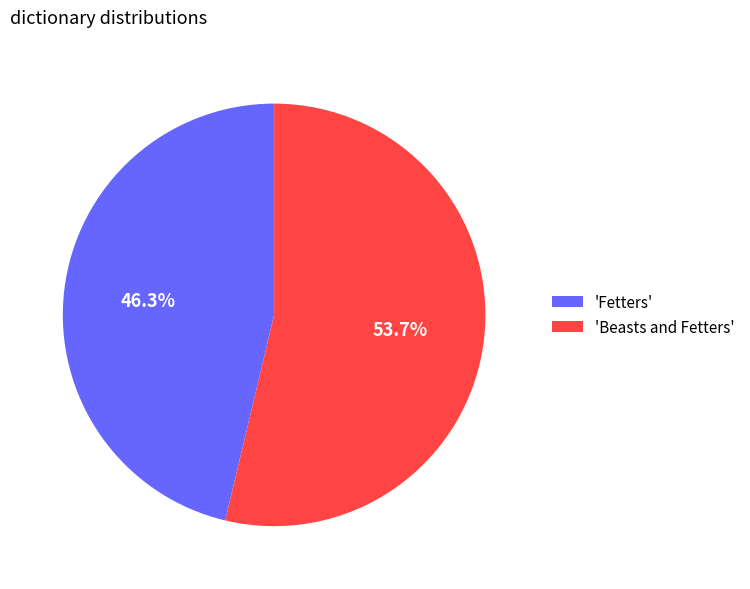

Which category has the smallest portion of the pie?

'Fetters'